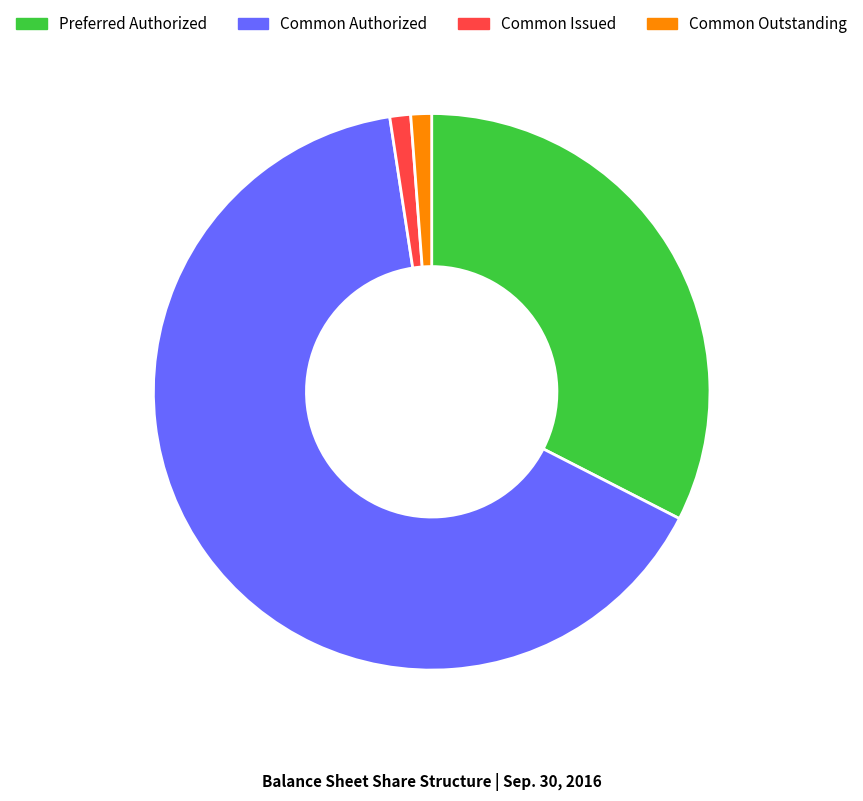

How many slices are in this pie chart?

4